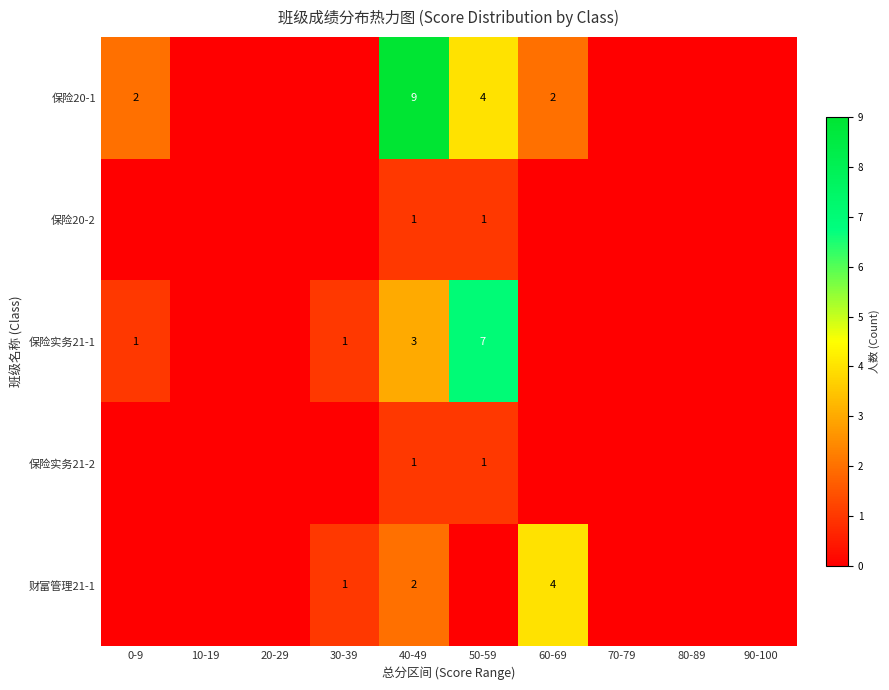

Count the number of categories in the chart.

10